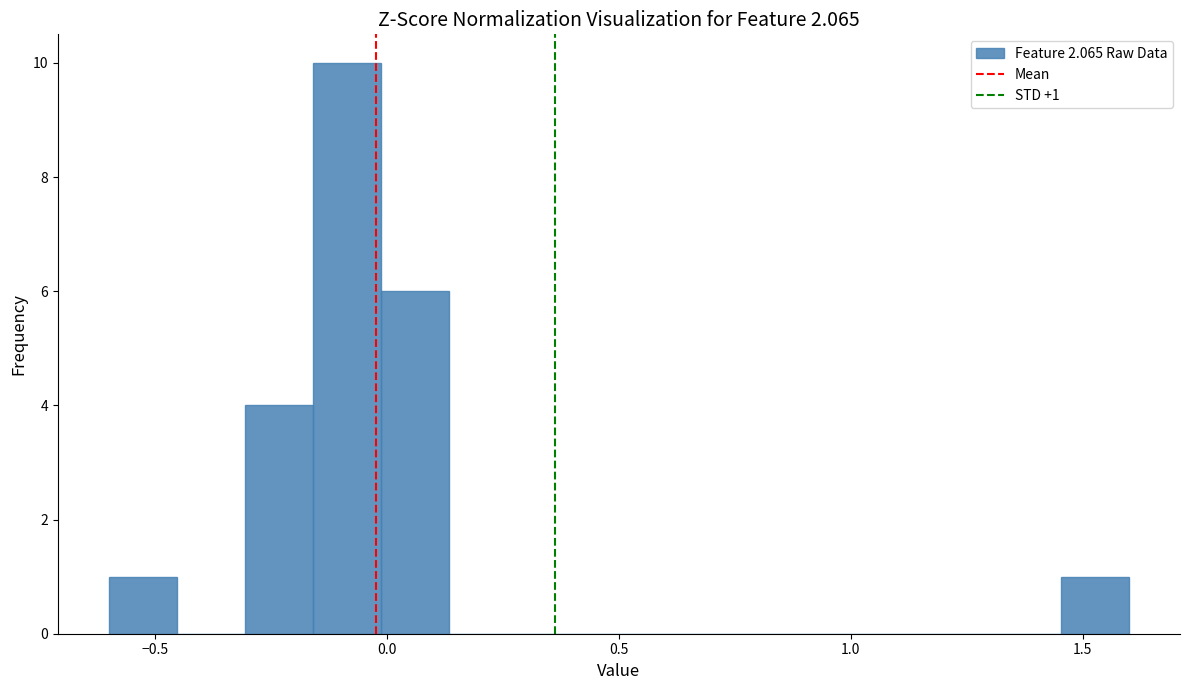

Around what value on the x-axis is the tallest bar? Give the approximate position of its centre, as read against the axis.

-0.10